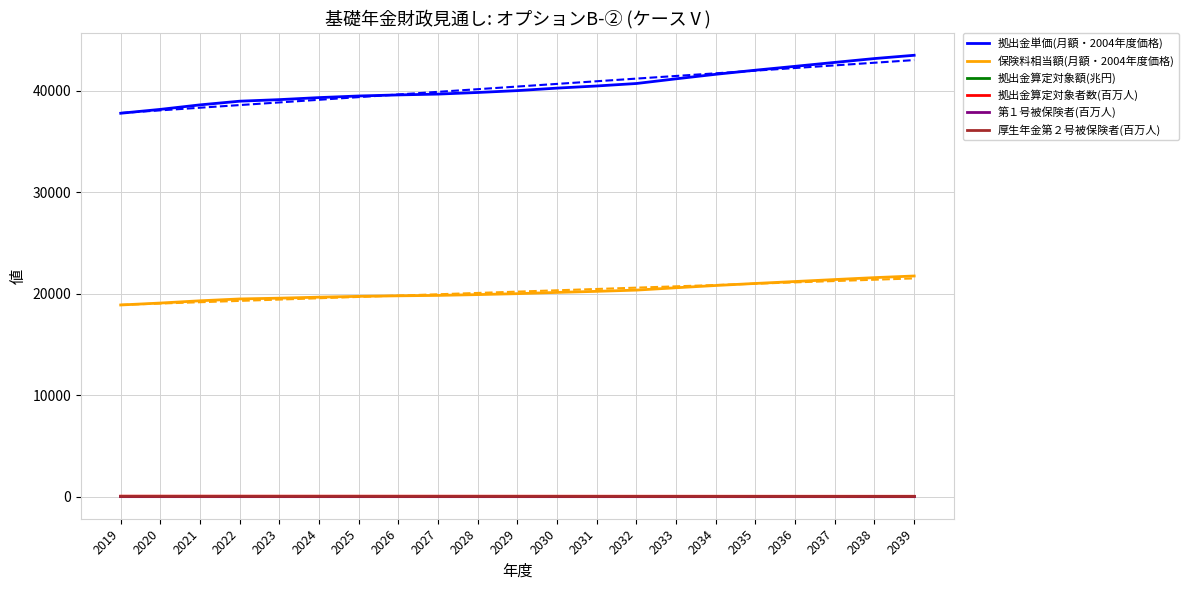

List the labels in order of 第１号被保険者(百万人) value, smallest first.

2039, 2038, 2037, 2036, 2035, 2034, 2033, 2032, 2031, 2030, 2029, 2028, 2027, 2026, 2025, 2024, 2023, 2022, 2021, 2020, 2019